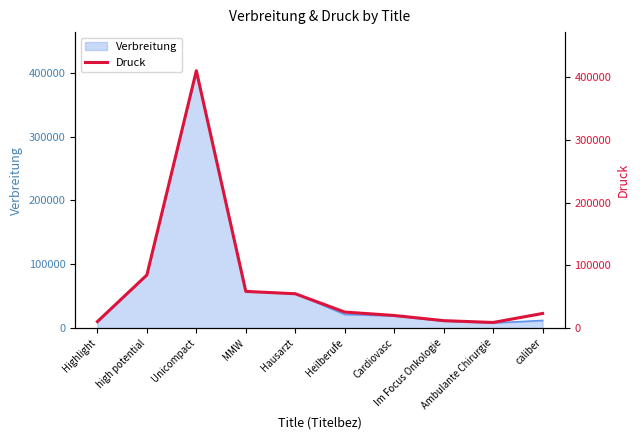

Where is the data nearest to the value 209545?

high potential